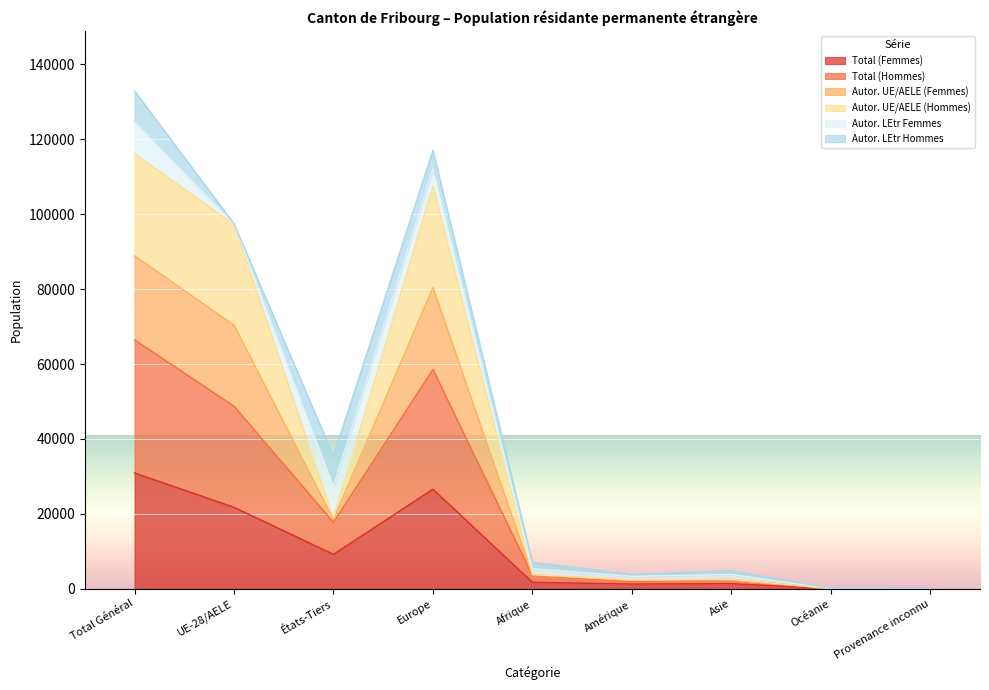

True or false: Total (Femmes) and Total (Hommes) cross at least once.

False